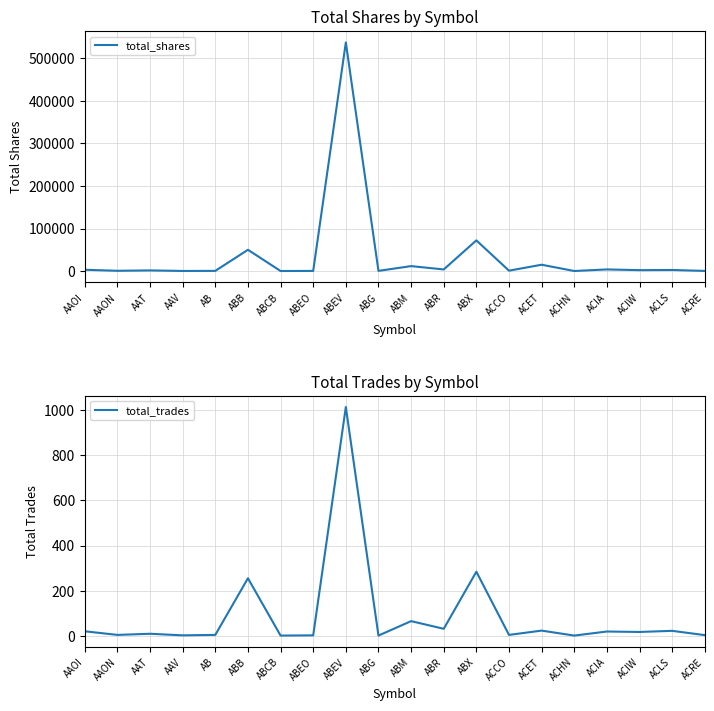

What is the maximum value shown in the chart?

537412